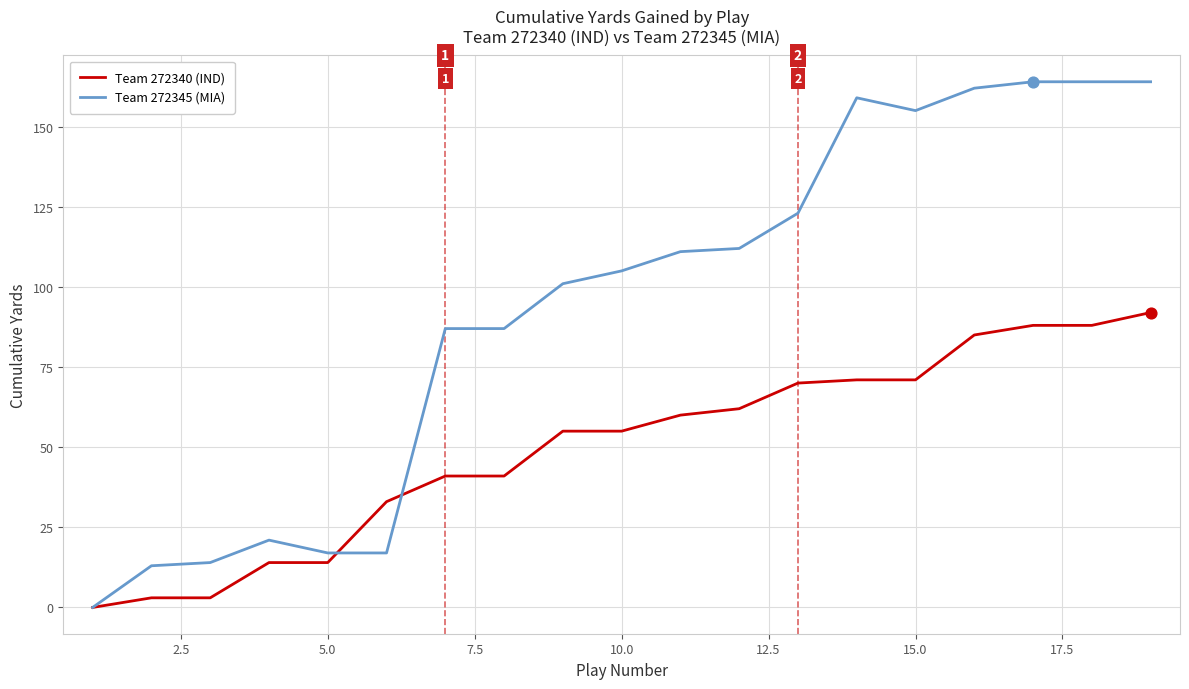

Which series has the largest total across all categories?

Team 272345 (MIA)